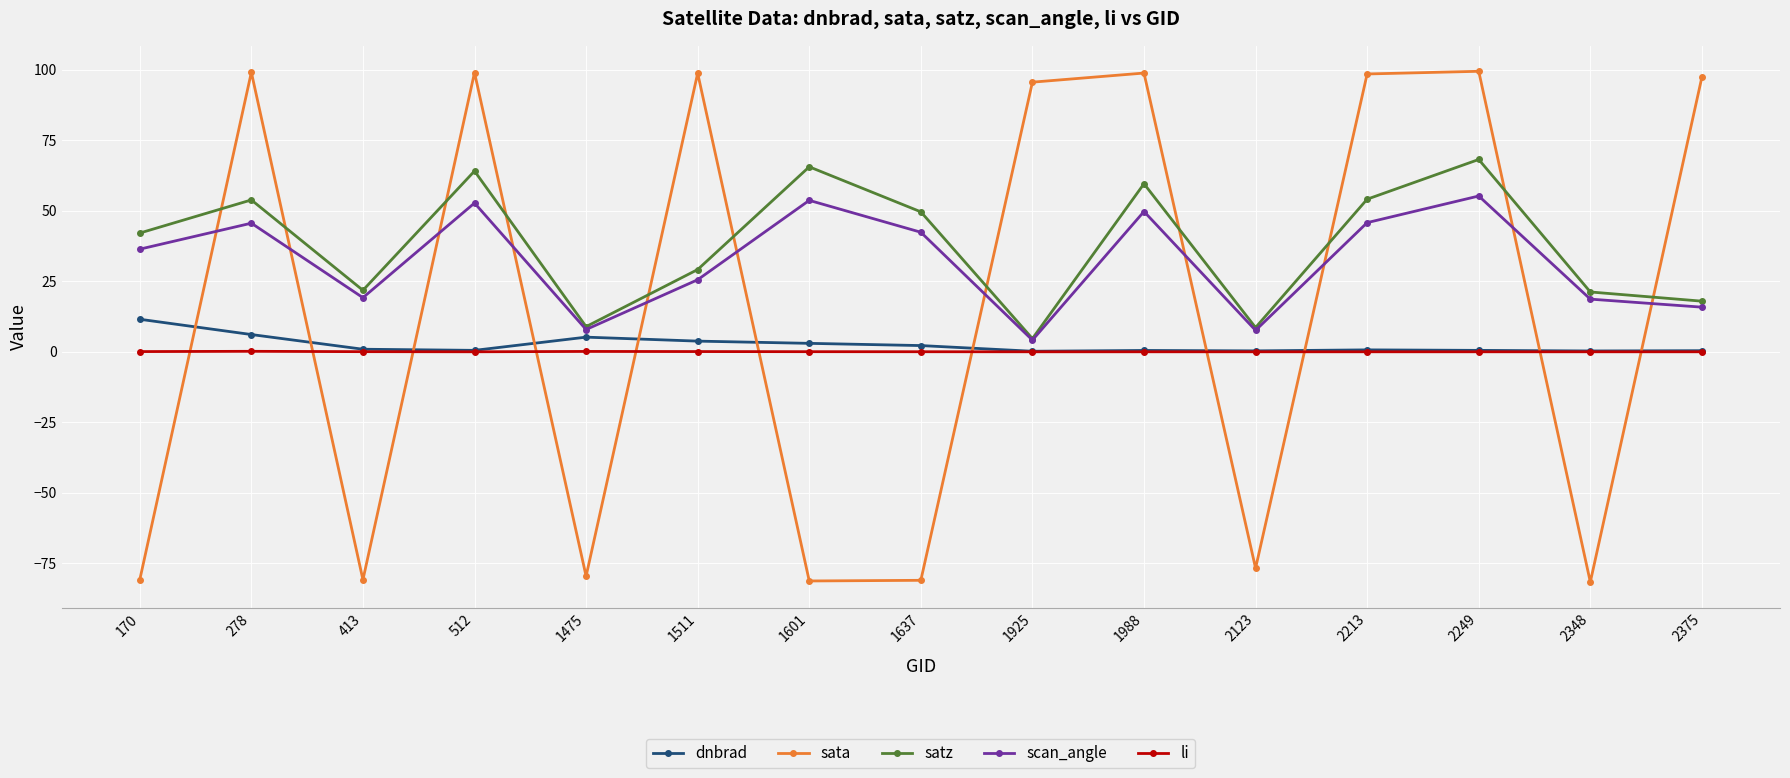

List the series in order of their peak value, lowest first.

li, dnbrad, scan_angle, satz, sata